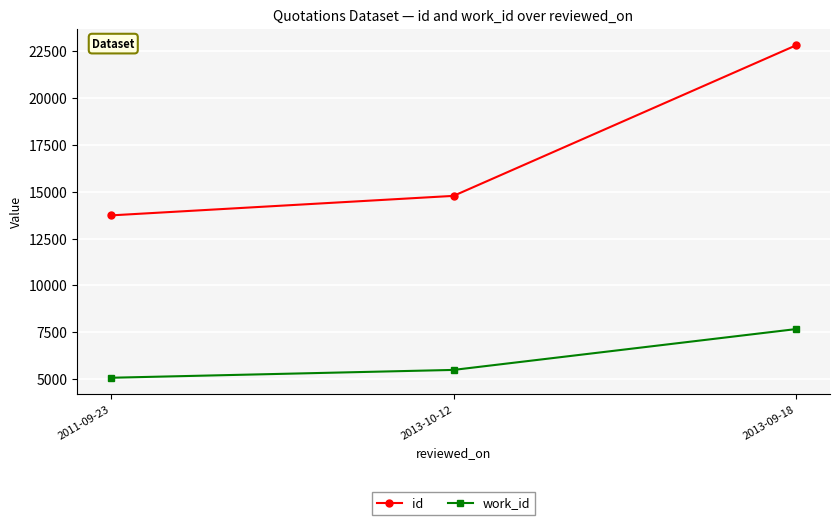

How many values in the work_id series are below 5505?

1